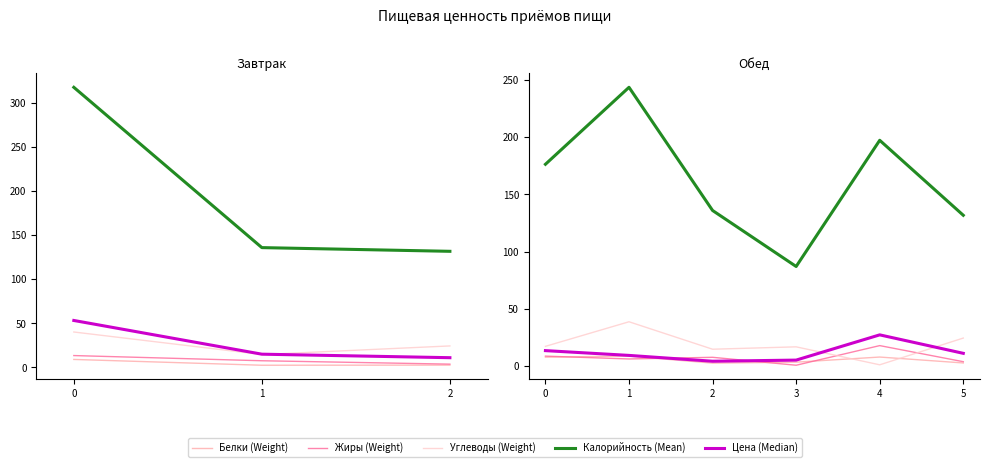

List the series in order of their peak value, highest first.

Калорийность, Углеводы, Цена, Жиры, Белки